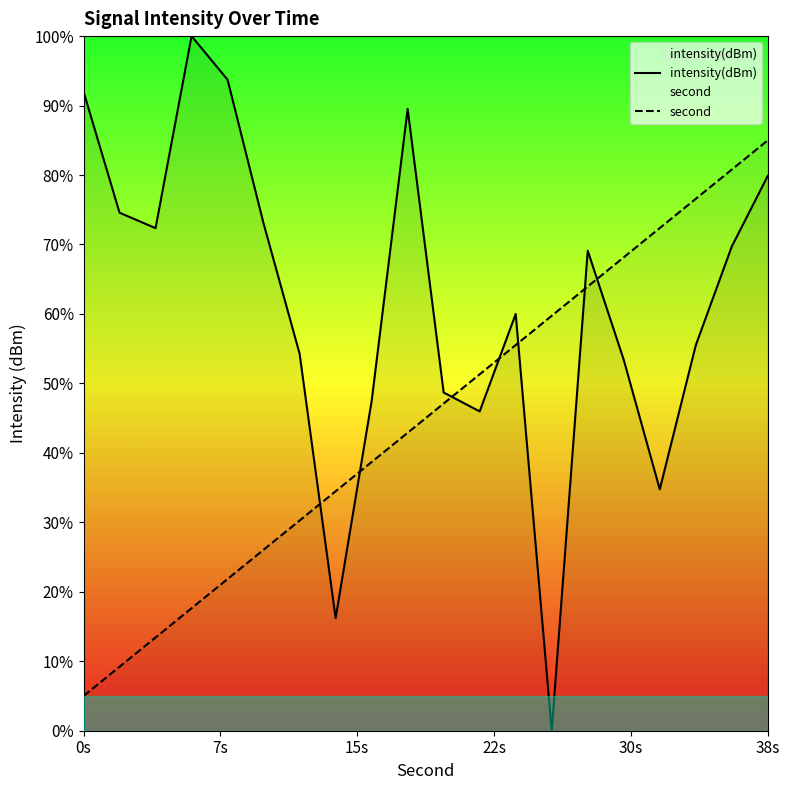

Which series has the largest total across all categories?

intensity(dBm)